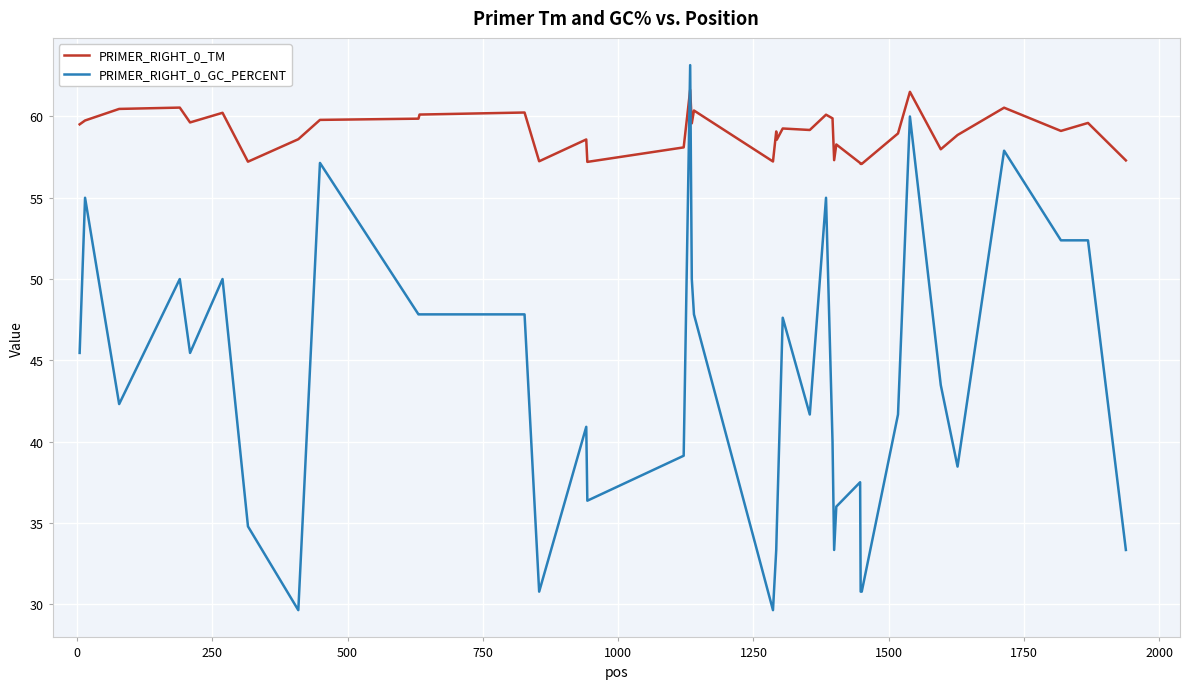

List the series in order of their peak value, lowest first.

PRIMER_RIGHT_0_TM, PRIMER_RIGHT_0_GC_PERCENT